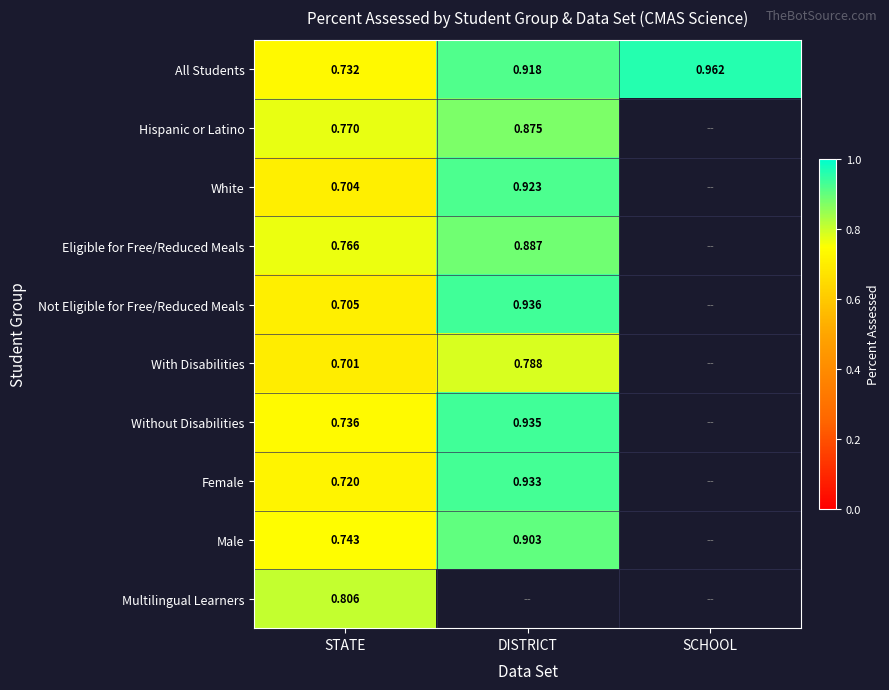

Between SCHOOL and DISTRICT, which is larger?

SCHOOL